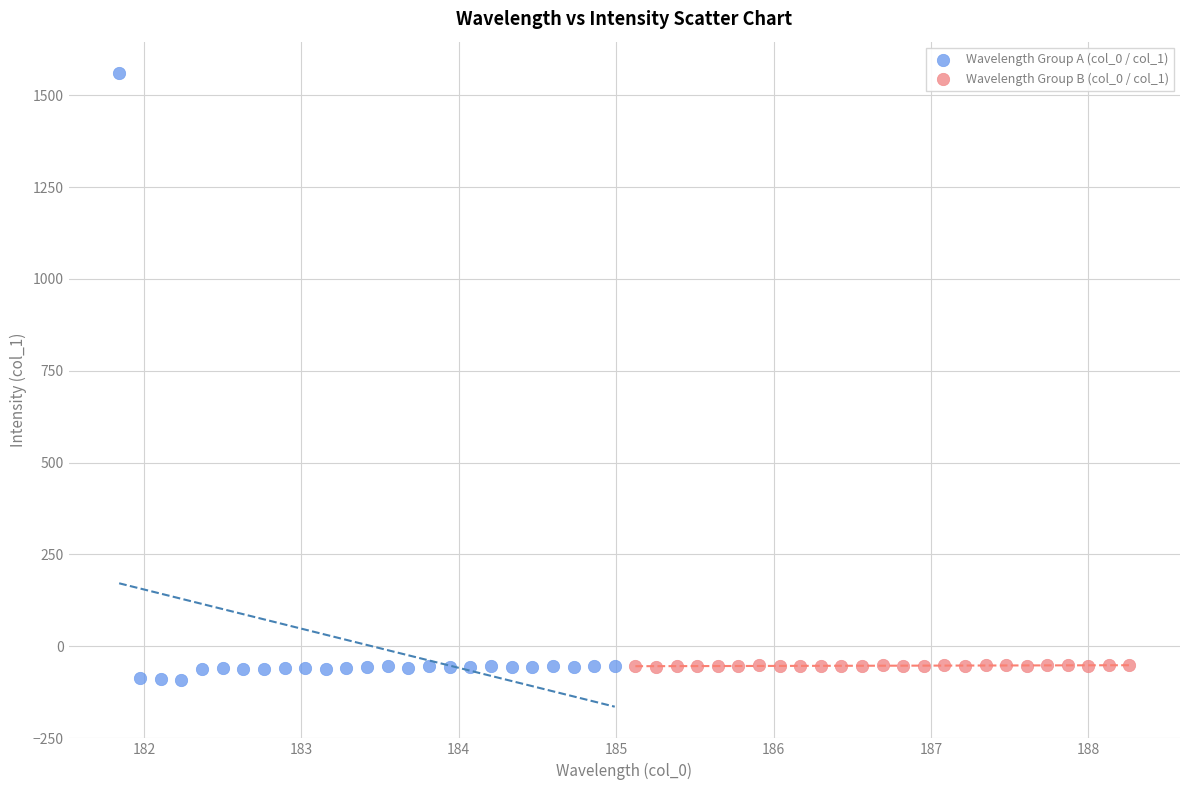

Which series contains the highest Y value?

Wavelength Group A (col_0 / col_1)